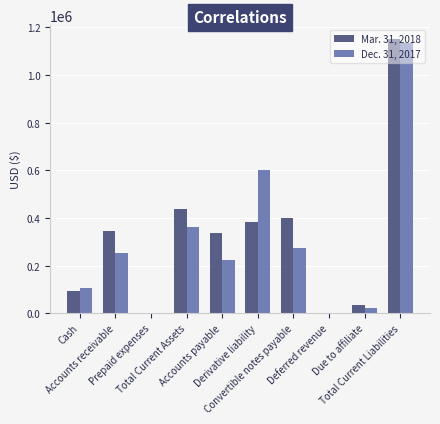

Rank the categories by Mar. 31, 2018 value from highest to lowest.

Total Current Liabilities, Total Current Assets, Convertible notes payable, Derivative liability, Accounts receivable, Accounts payable, Cash, Due to affiliate, Prepaid expenses, Deferred revenue